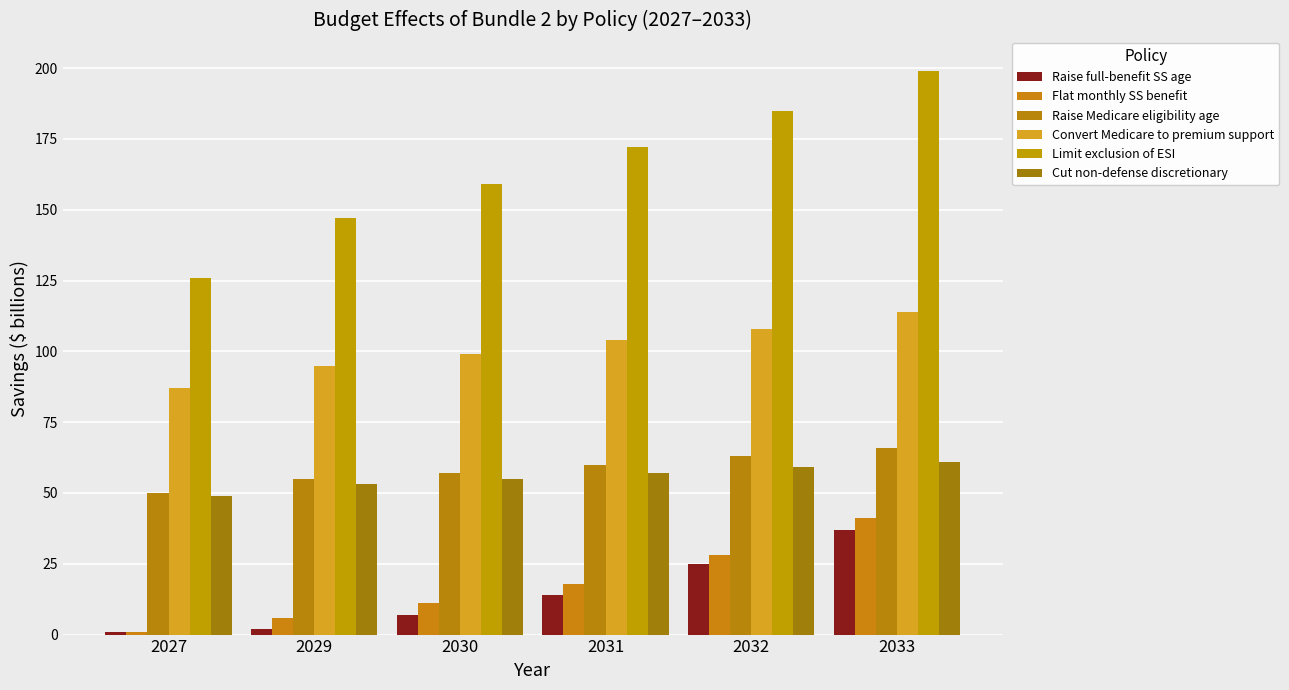

Reading left to right, transcribe all the data shown in this chart.

Raise full-benefit SS age: 2027=1	2029=2	2030=7	2031=14	2032=25	2033=37
Flat monthly SS benefit: 2027=1	2029=6	2030=11	2031=18	2032=28	2033=41
Raise Medicare eligibility age: 2027=50	2029=55	2030=57	2031=60	2032=63	2033=66
Convert Medicare to premium support: 2027=87	2029=95	2030=99	2031=104	2032=108	2033=114
Limit exclusion of ESI: 2027=126	2029=147	2030=159	2031=172	2032=185	2033=199
Cut non-defense discretionary: 2027=49	2029=53	2030=55	2031=57	2032=59	2033=61